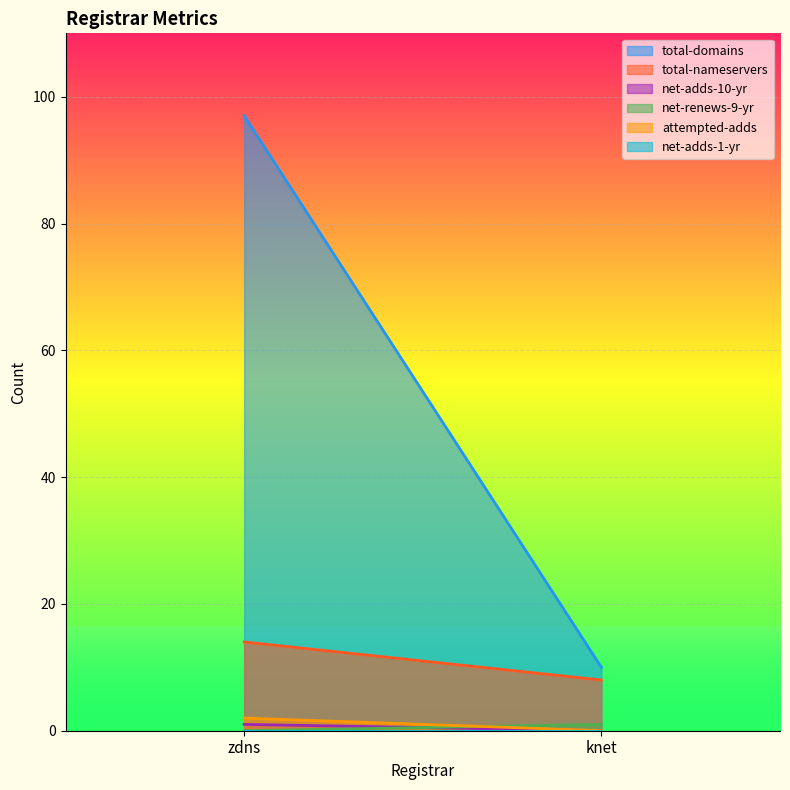

What is the difference between the net-renews-9-yr values at knet and zdns?

1